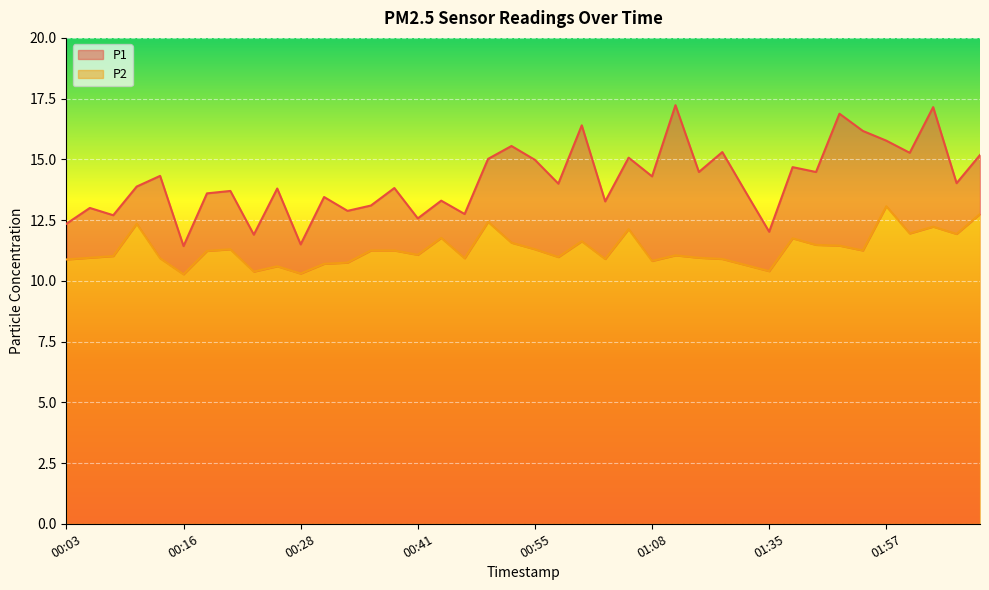

What is the label of the 4th point from the left?

00:11